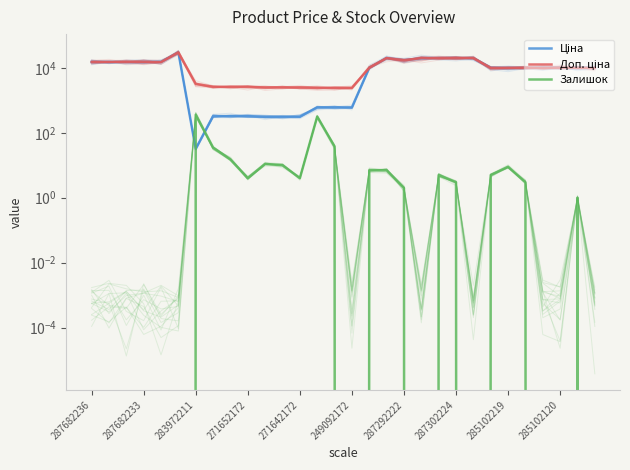

What is the difference between the maximum and minimum values in the Ціна series?

29715.2